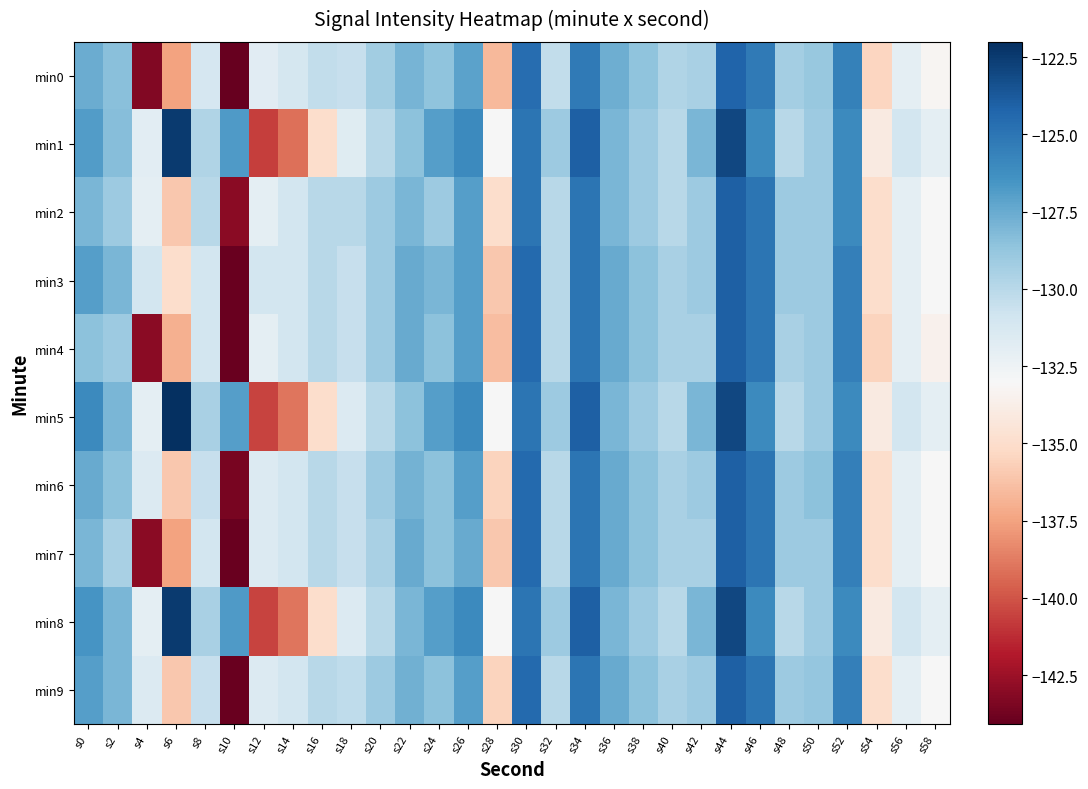

Count the number of categories in the chart.

30